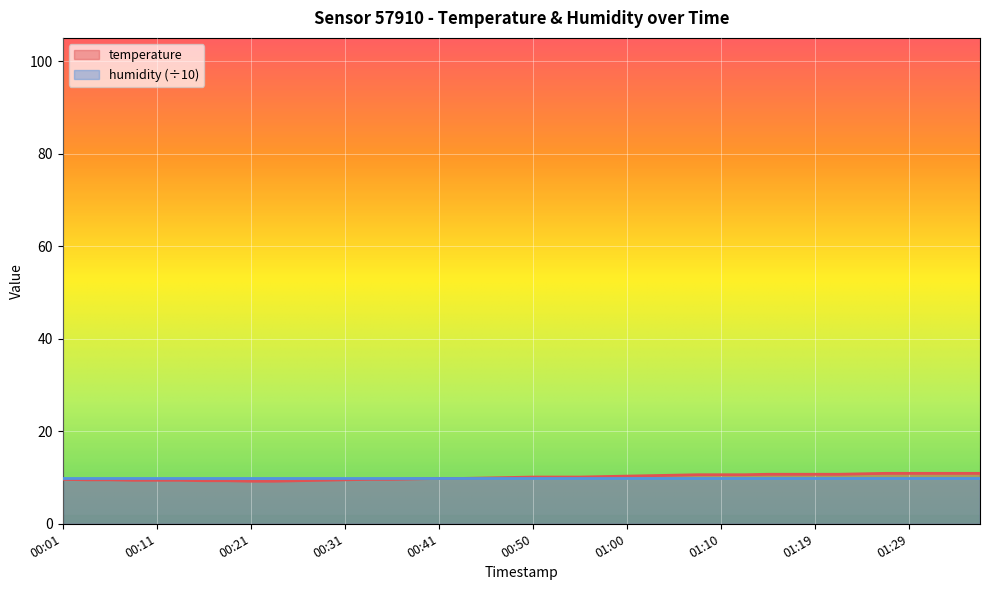

List the labels in order of value, largest first.

01:27, 01:29, 01:32, 01:34, 01:36, 01:24, 01:15, 01:17, 01:19, 01:22, 01:07, 01:10, 01:12, 01:05, 01:02, 01:00, 00:58, 00:50, 00:53, 00:55, 00:48, 00:45, 00:41, 00:43, 00:38, 00:01, 00:33, 00:36, 00:04, 00:06, 00:31, 00:08, 00:11, 00:13, 00:28, 00:16, 00:18, 00:26, 00:21, 00:23